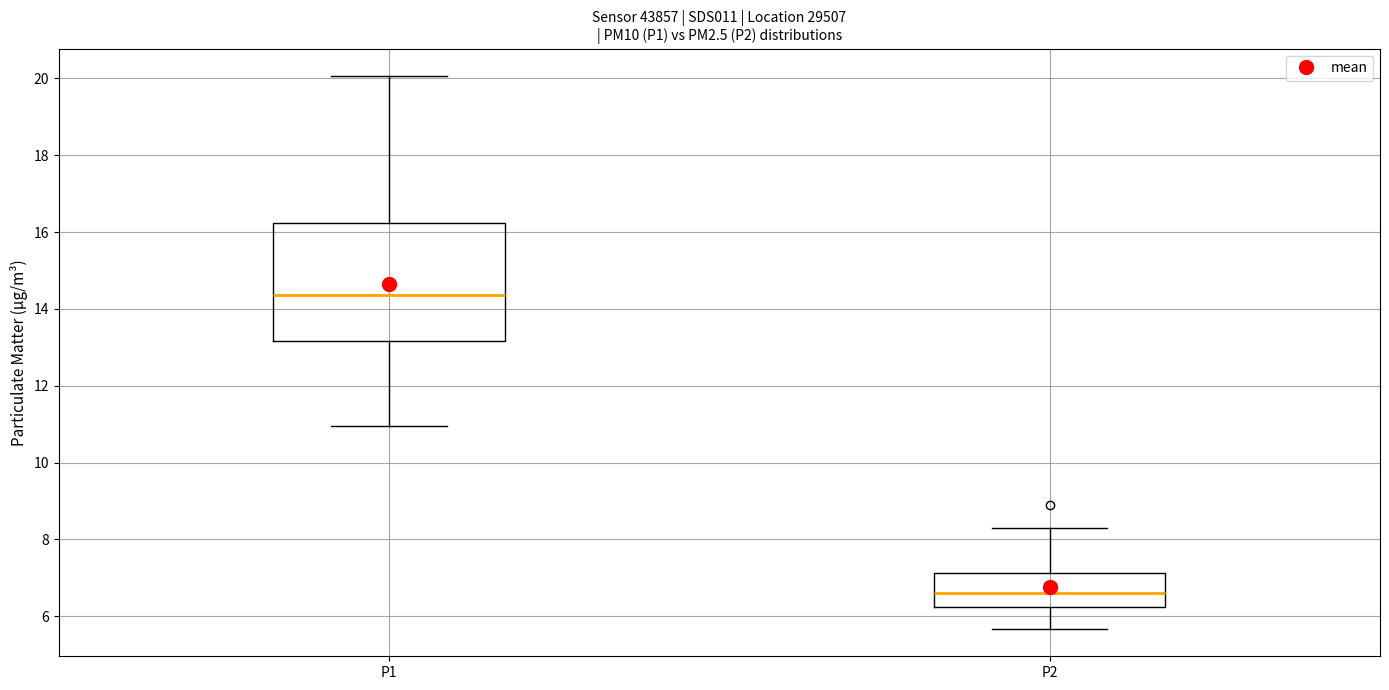

Reading left to right, read every box against the y-axis: the position of its median line, the range the box covers, and the ends of its whiskers. The values are not printed on the chart, so give them approximately, as read against the axis.

P1: median 14.4, box 13.2 to 16.2, whiskers 11.0 to 20.0
P2: median 6.6, box 6.2 to 7.2, whiskers 5.6 to 8.4